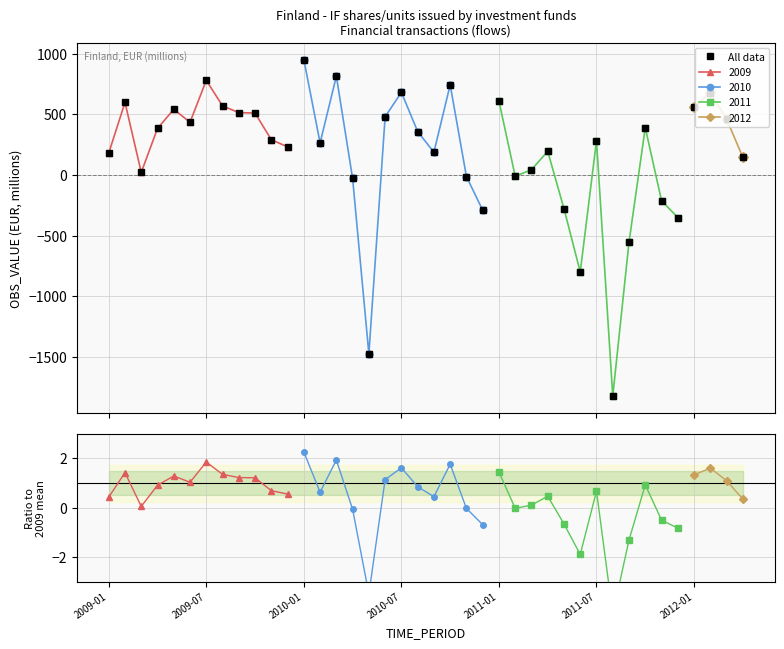

How many values are below 291?

20